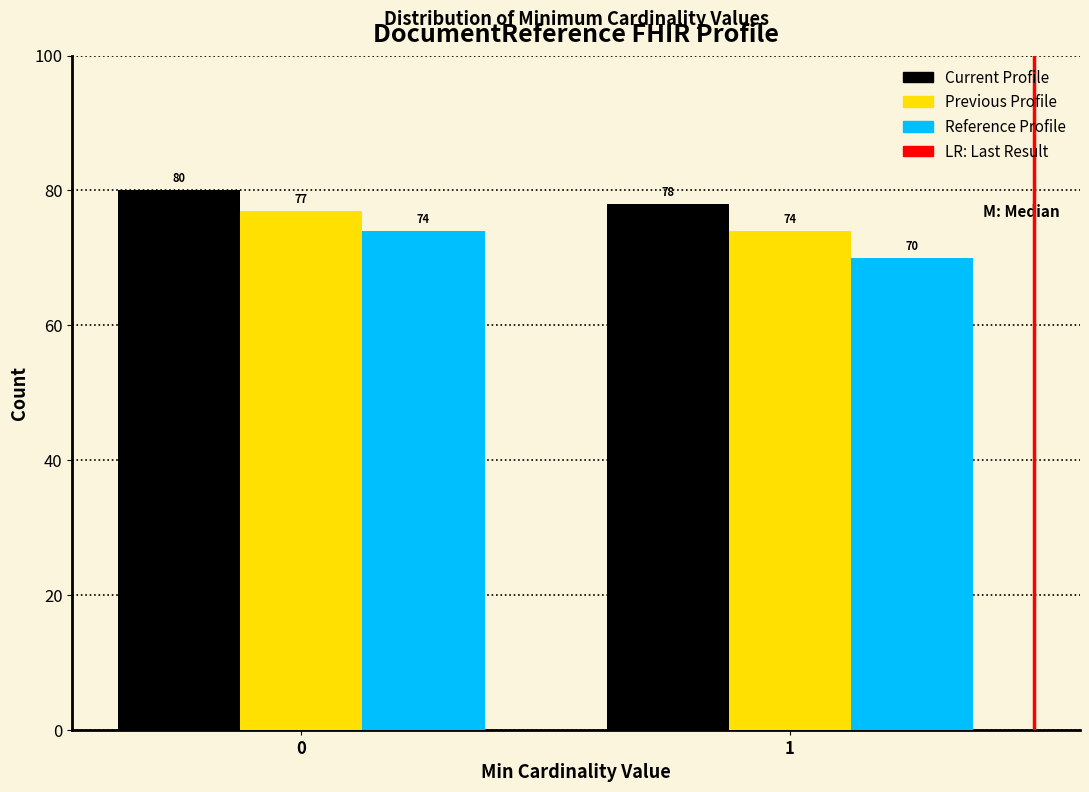

Reading left to right, transcribe all the data shown in this chart.

Current Profile: 0=80	1=78
Previous Profile: 0=77	1=74
Reference Profile: 0=74	1=70